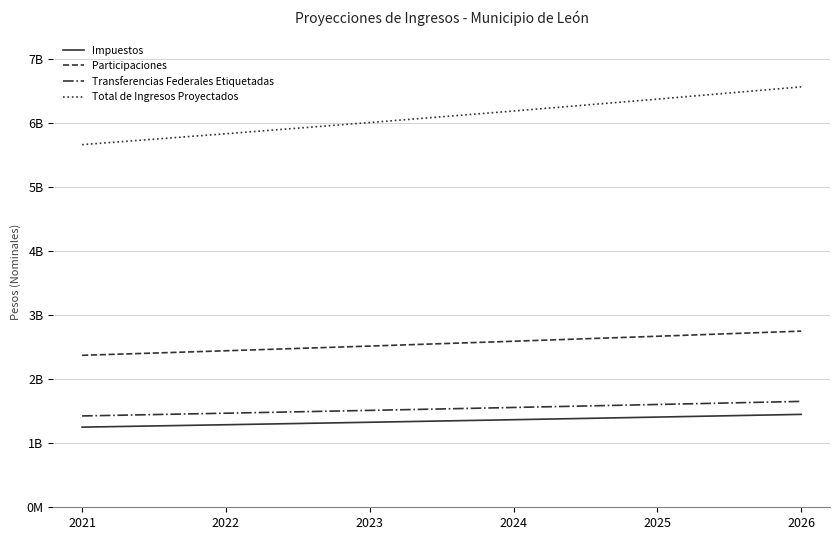

Is this an area chart (filled region under the line)?

No